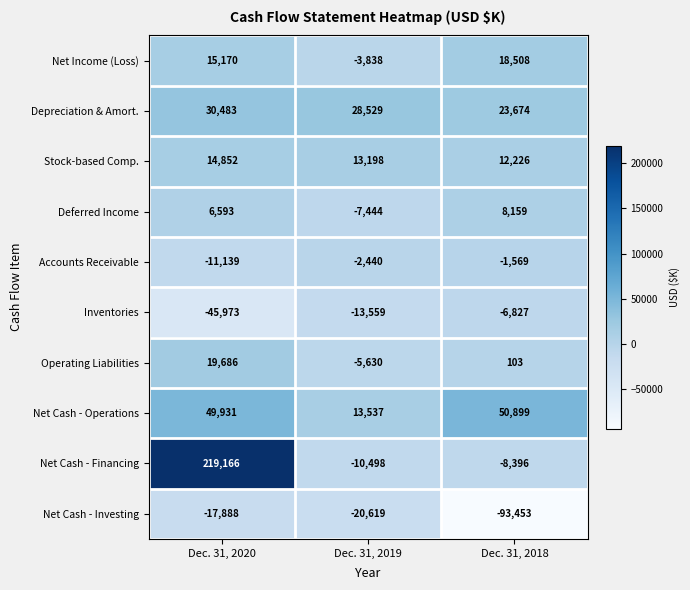

How many Operating Liabilities values are between -5630 and 19686?

3